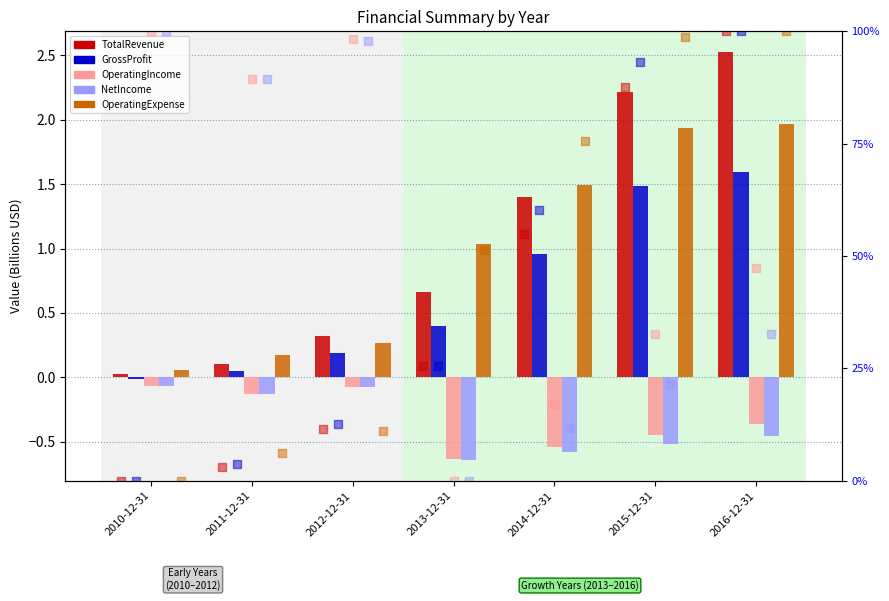

Which series reaches the maximum Y coordinate?

TotalRevenue